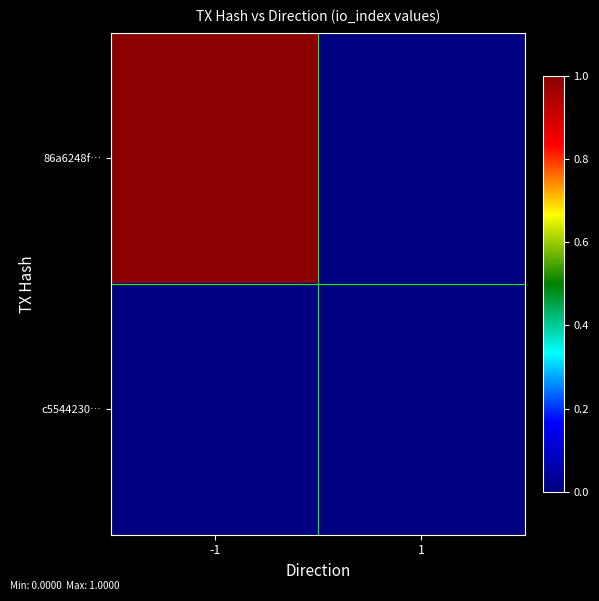

Reading right to left, list all the values displayed in this chart.

86a6248f…: 1=0	-1=1
c5544230…: 1=0	-1=0